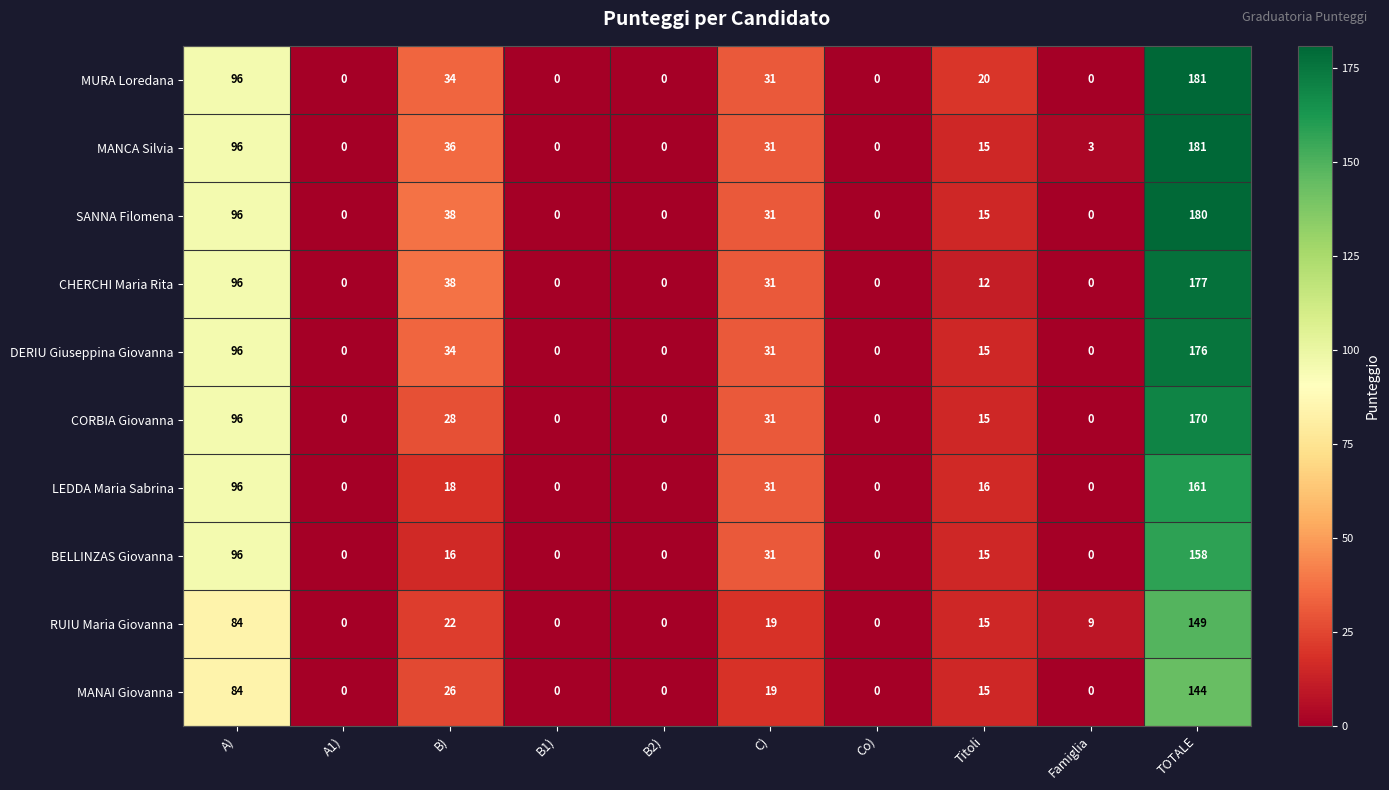

Where does the RUIU Maria Giovanna series first go above 15?

A)